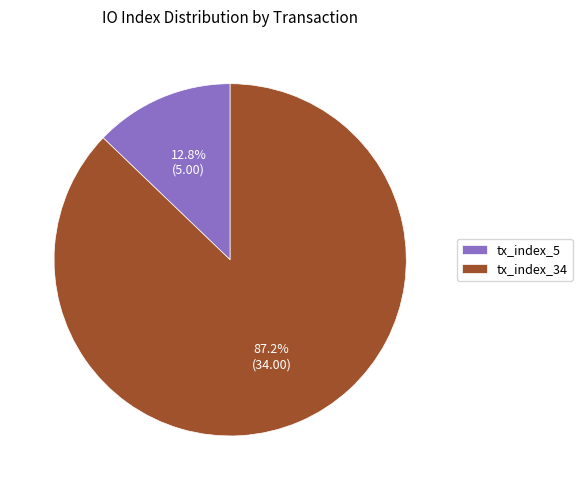

Which slice is the largest?

tx_index_34